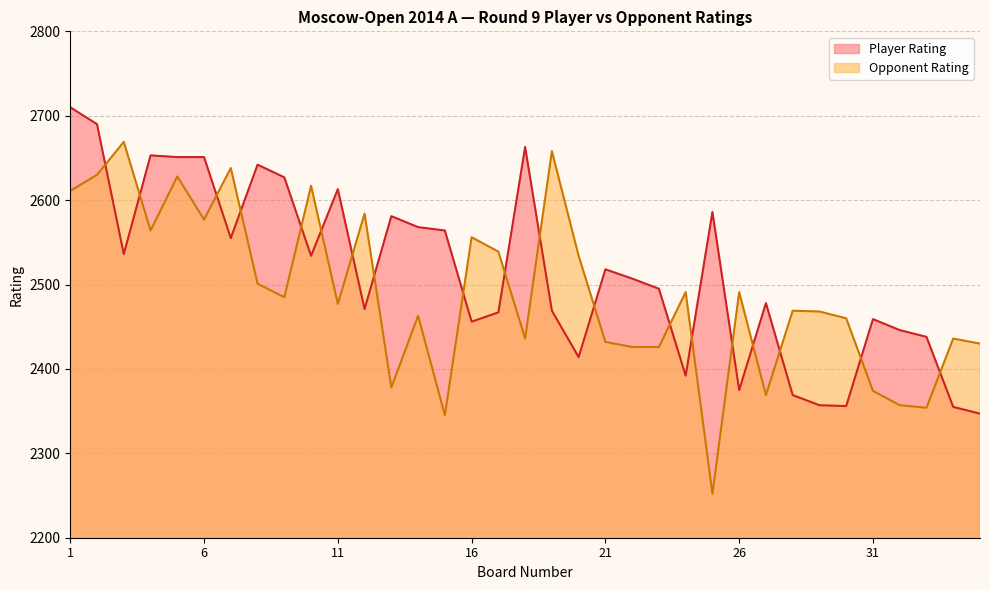

What is the value of the Opponent Rating point at the 4th from the left?

2564